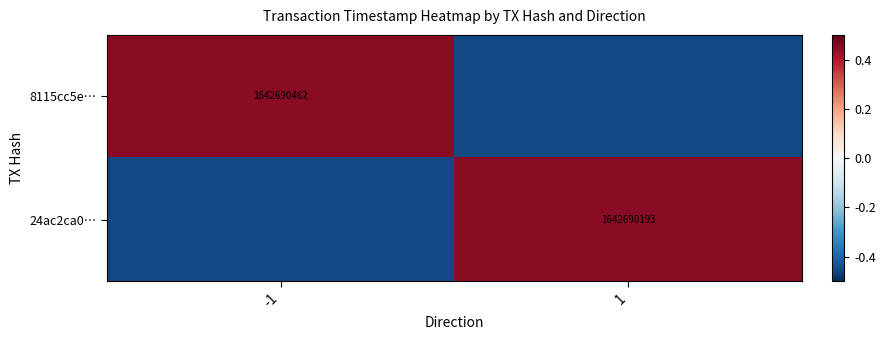

Read the 8115cc5e… value at 1.

-0.5